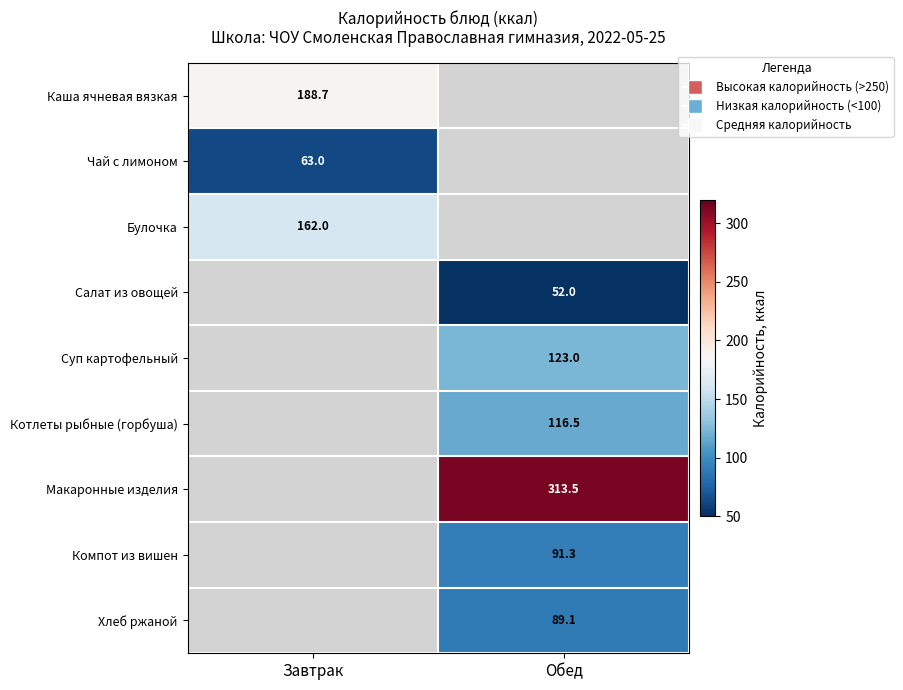

What is the maximum value shown in the chart?

313.5